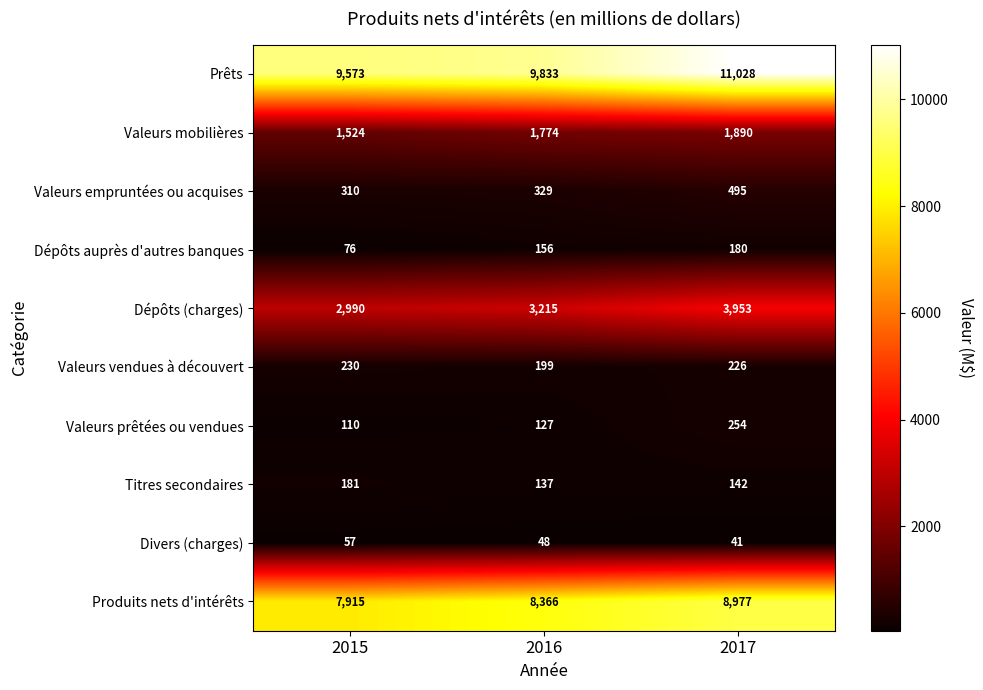

Is it true that Valeurs empruntées ou acquises equals 329 at 2016?

True